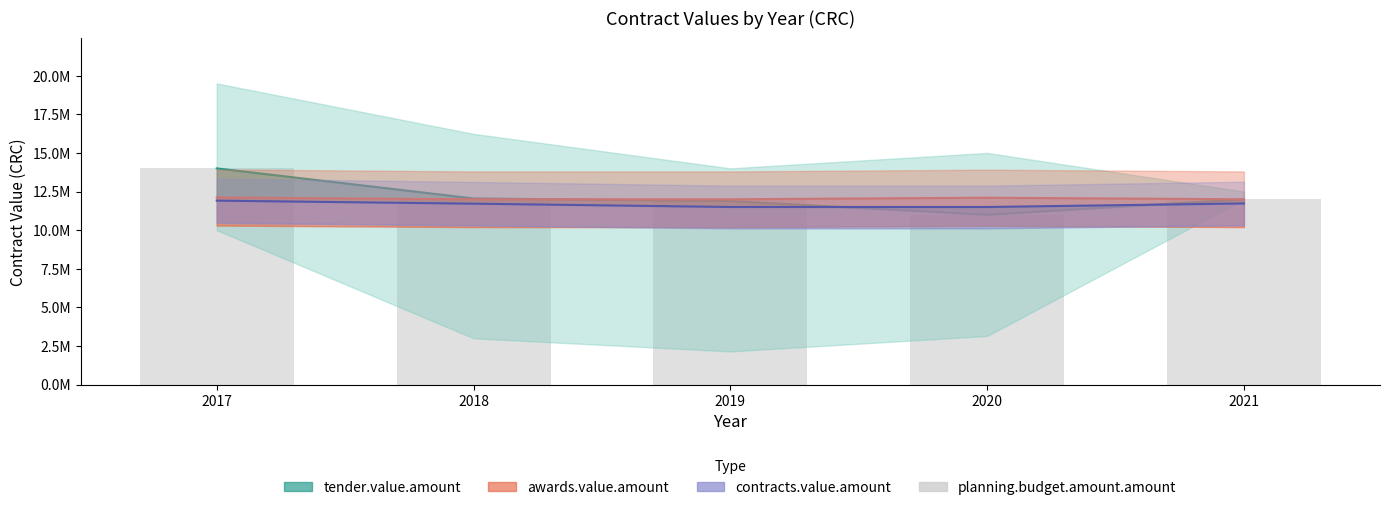

At how many categories does at least one series exceed 13007357?

1